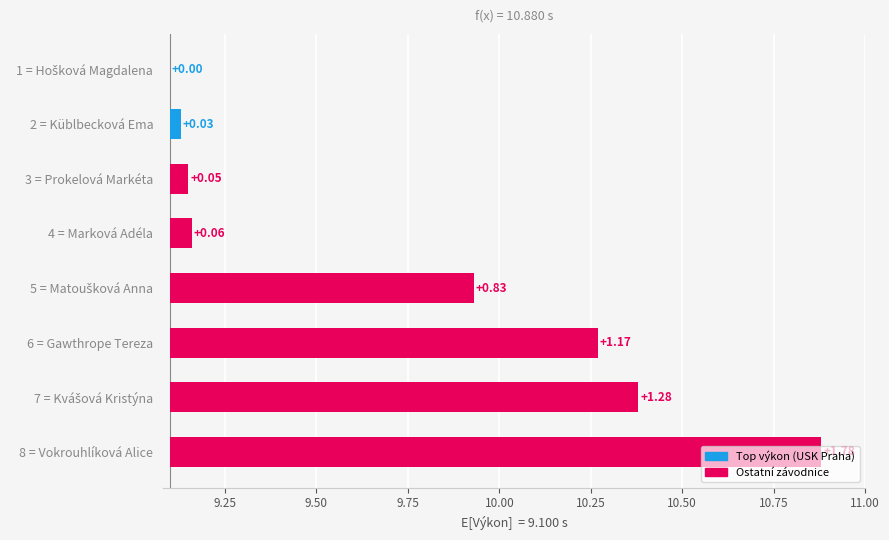

What is the ratio of the value at Vokrouhlíková Alice to the value at Hošková Magdalena?

1.2